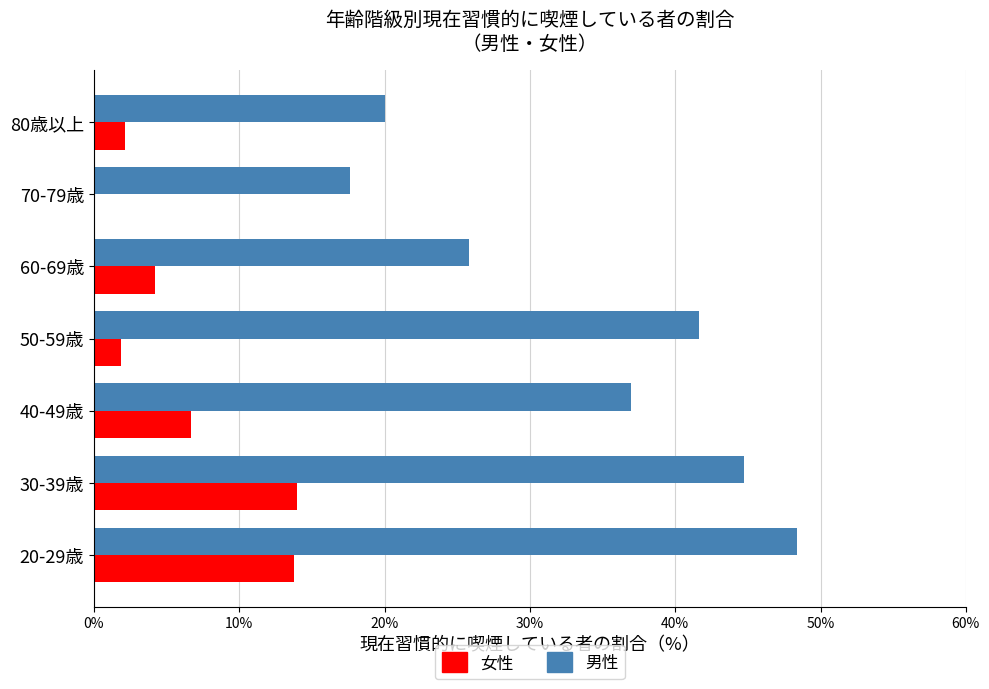

Which series has the largest total across all categories?

男性